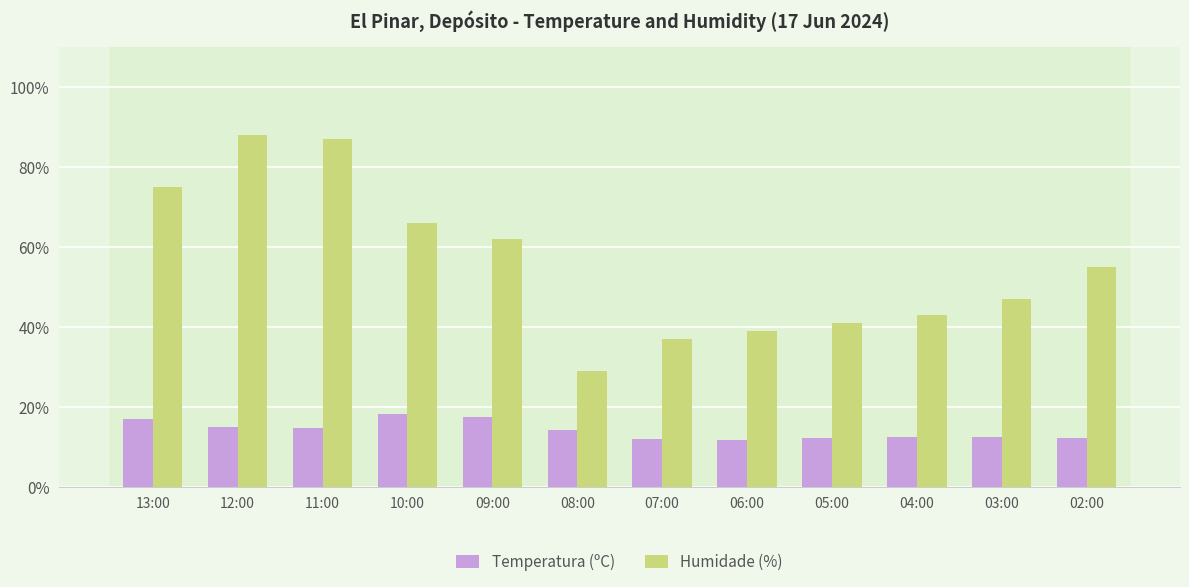

What is the value of the Temperatura (ºC) bar at the 9th from the left?

12.2